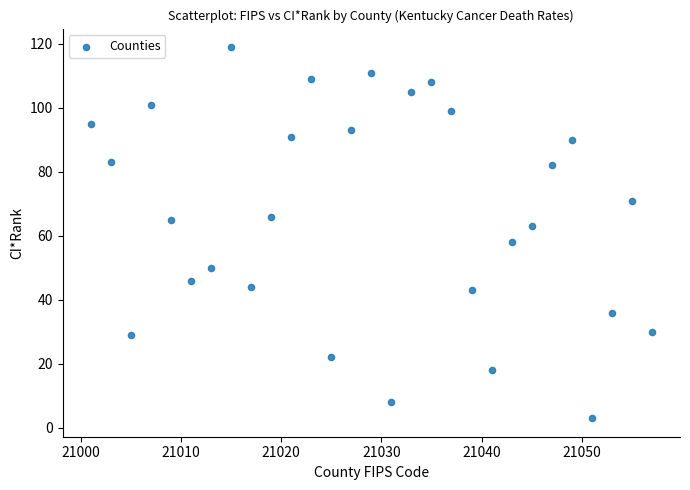

What is the range of X values (max minus min)?

56